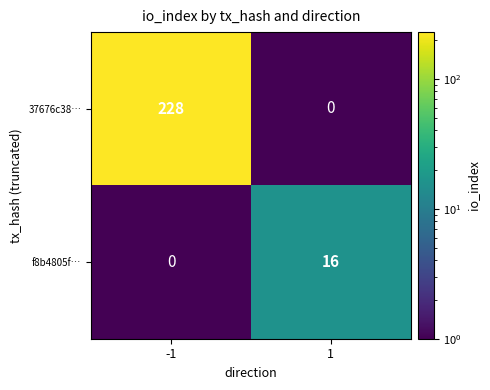

What is the maximum value shown in the chart?

228